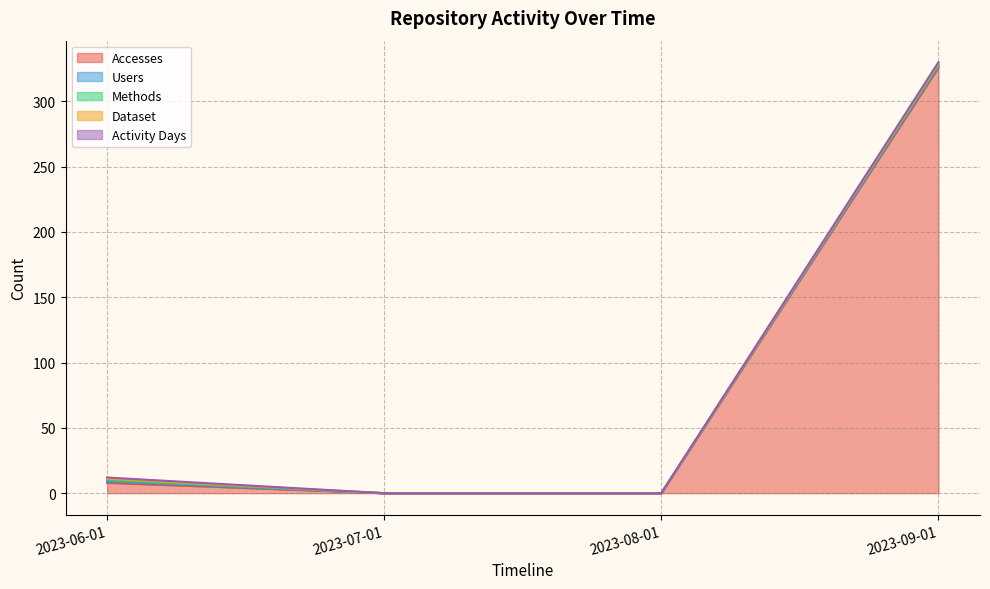

Reading left to right, what are all the values shown in this chart?

Accesses: 8	0	0	326
Users: 1	0	0	1
Methods: 1	0	0	1
Dataset: 1	0	0	1
Activity Days: 1	0	0	1